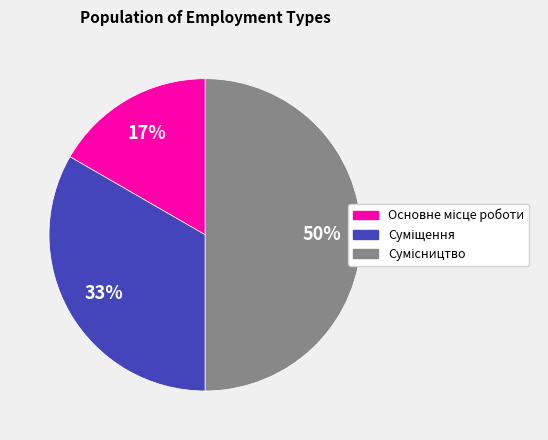

How many slices are in this pie chart?

3